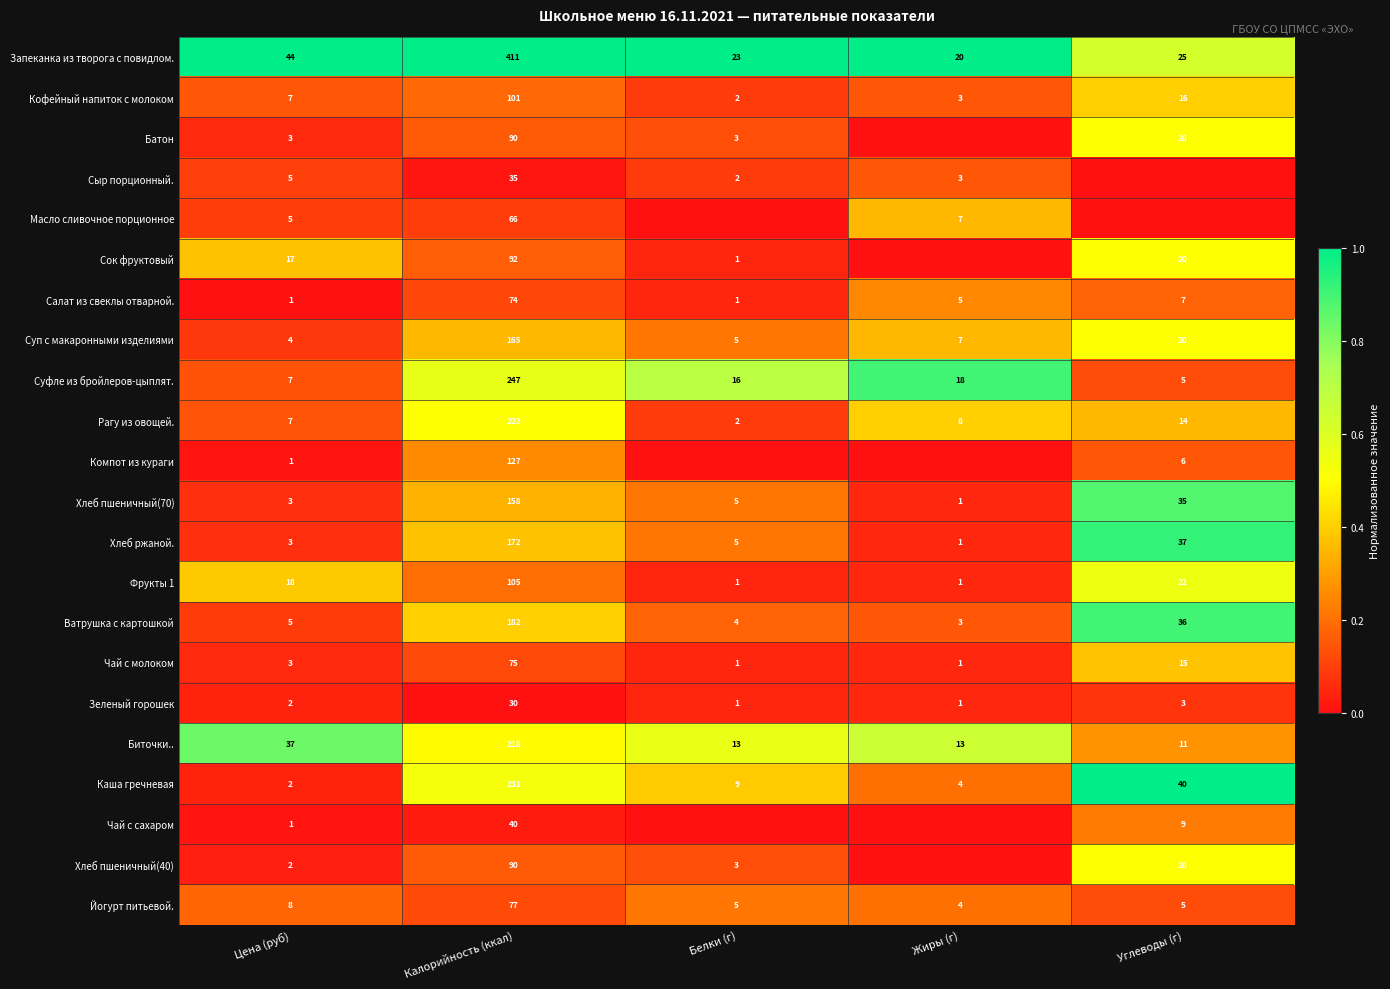

How many categories are shown in the chart?

5